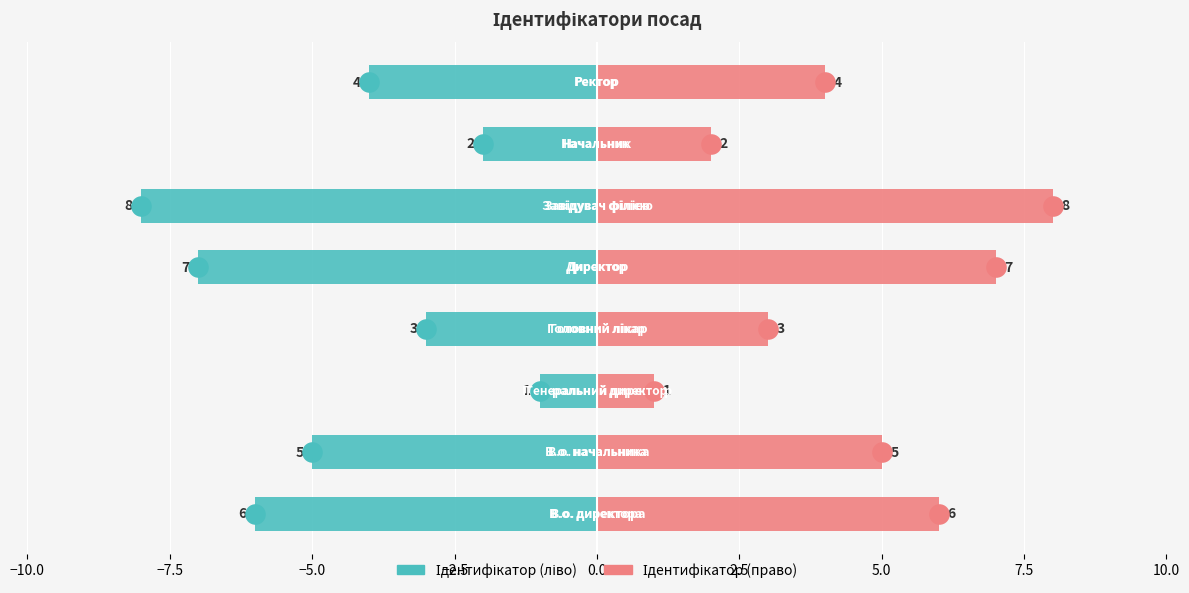

Which series reaches the minimum Y coordinate?

Ідентифікатор (ліво)